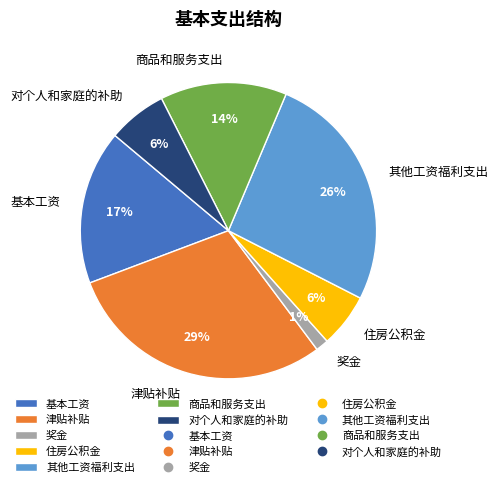

Is the sum of 商品和服务支出 and 奖金 greater than half?

No